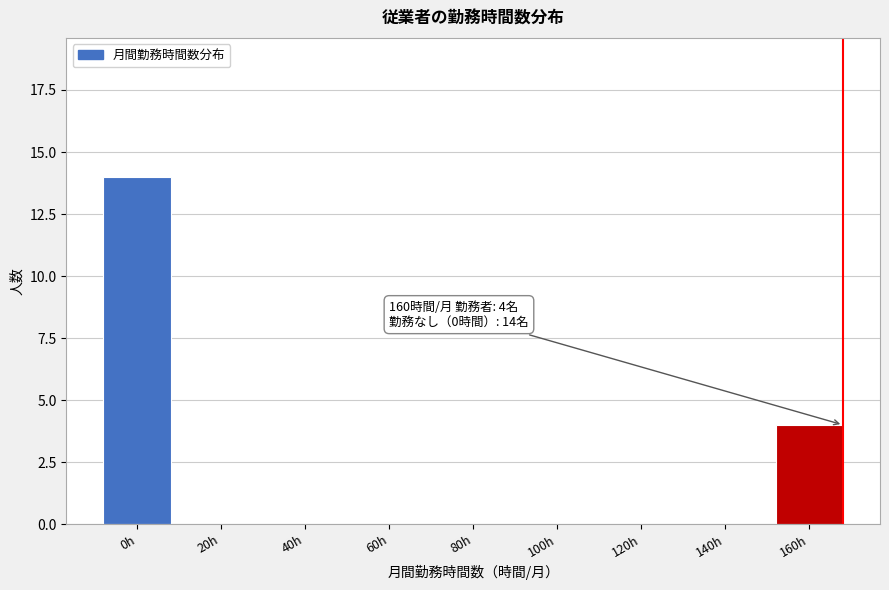

Reading left to right, what are all the values shown in this chart?

0h=14	20h=0	40h=0	60h=0	80h=0	100h=0	120h=0	140h=0	160h=4